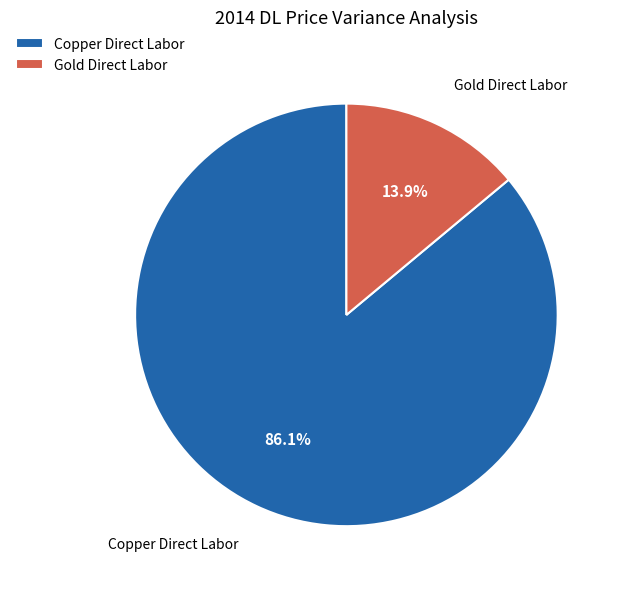

Between Copper Direct Labor and Gold Direct Labor, which is larger?

Copper Direct Labor